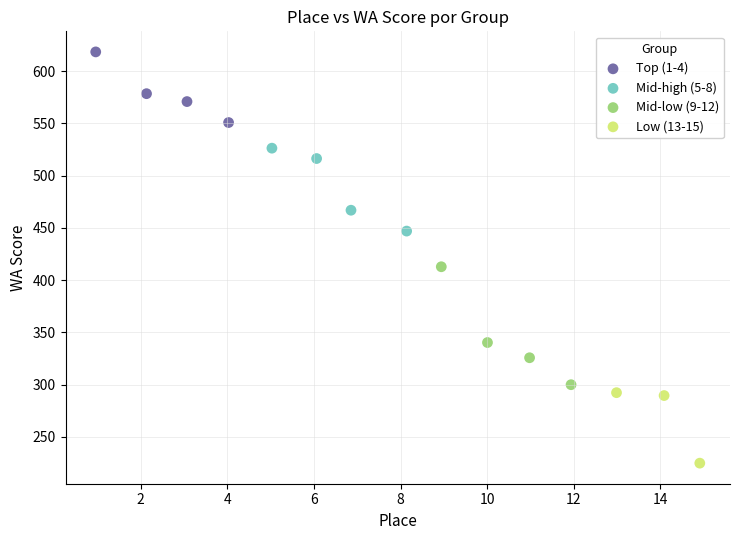

Which series contains the highest Y value?

Top (1-4)